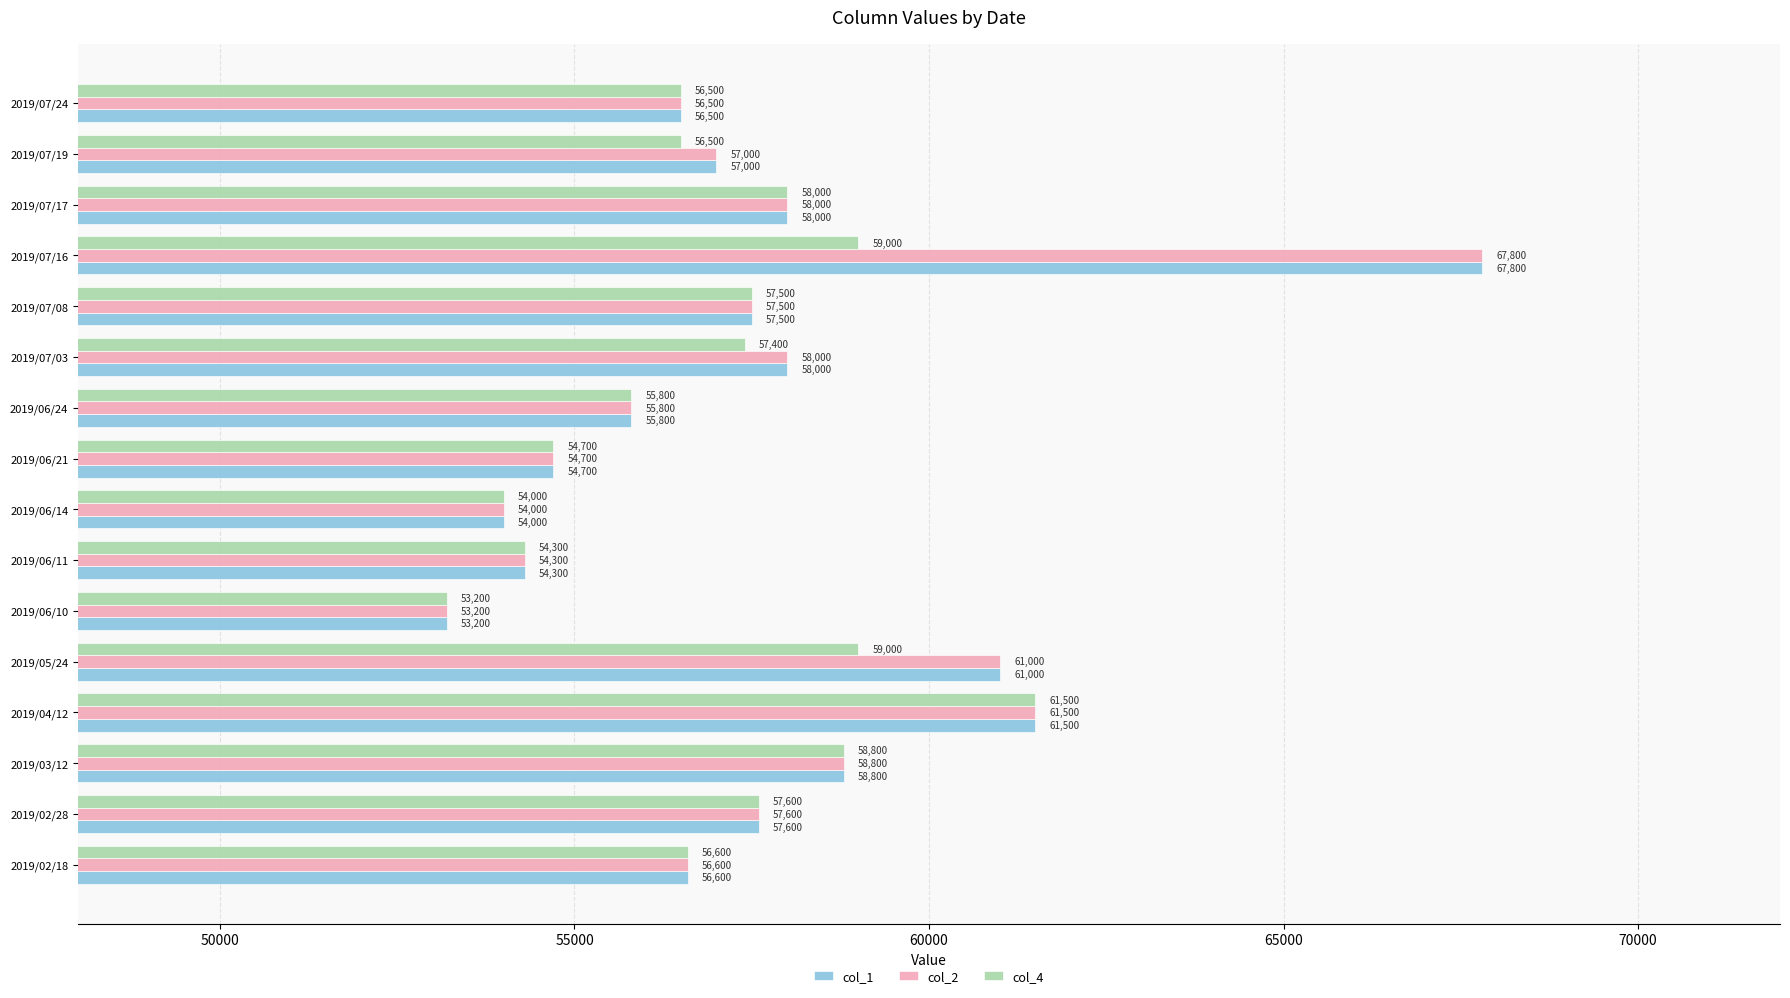

The col_1 series shows 13242 at 2019/06/11. True or false?

False